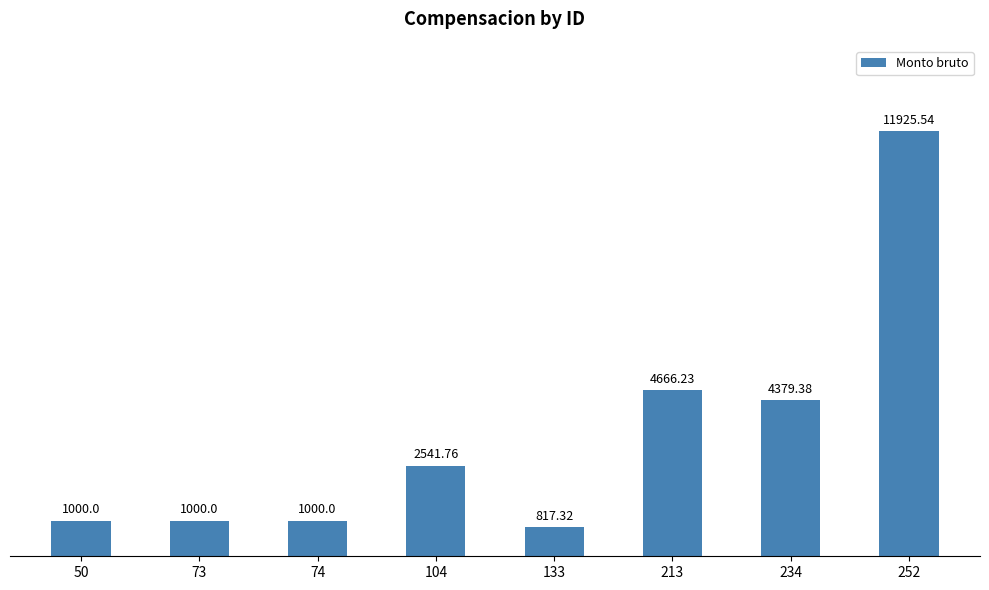

The value at 50 is 1585.8. True or false?

False